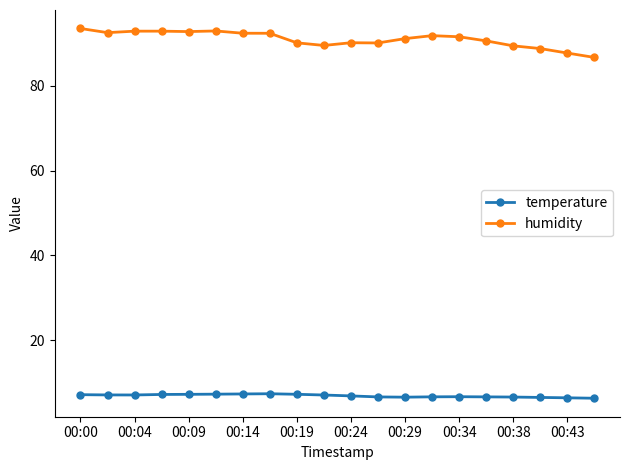

What is the value of the temperature point at the 13th from the left?

6.6